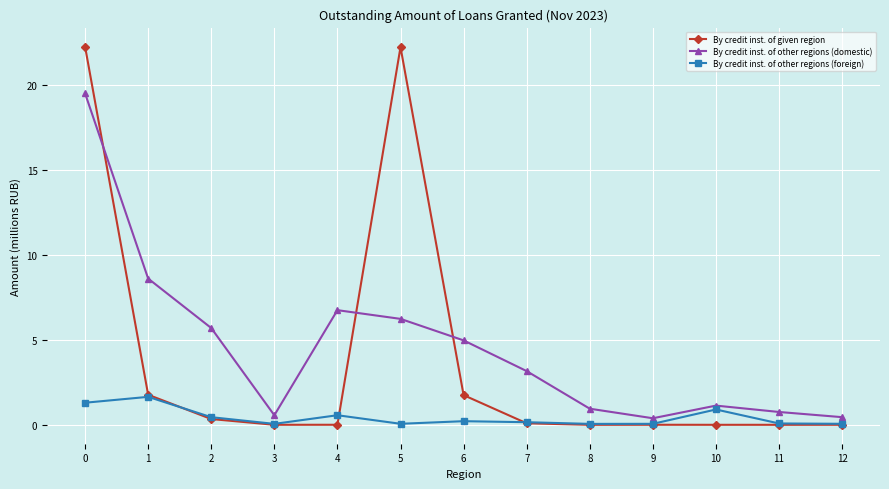

What is the value of the By credit inst. of other regions (foreign) point at the 2nd from the left?

1.6